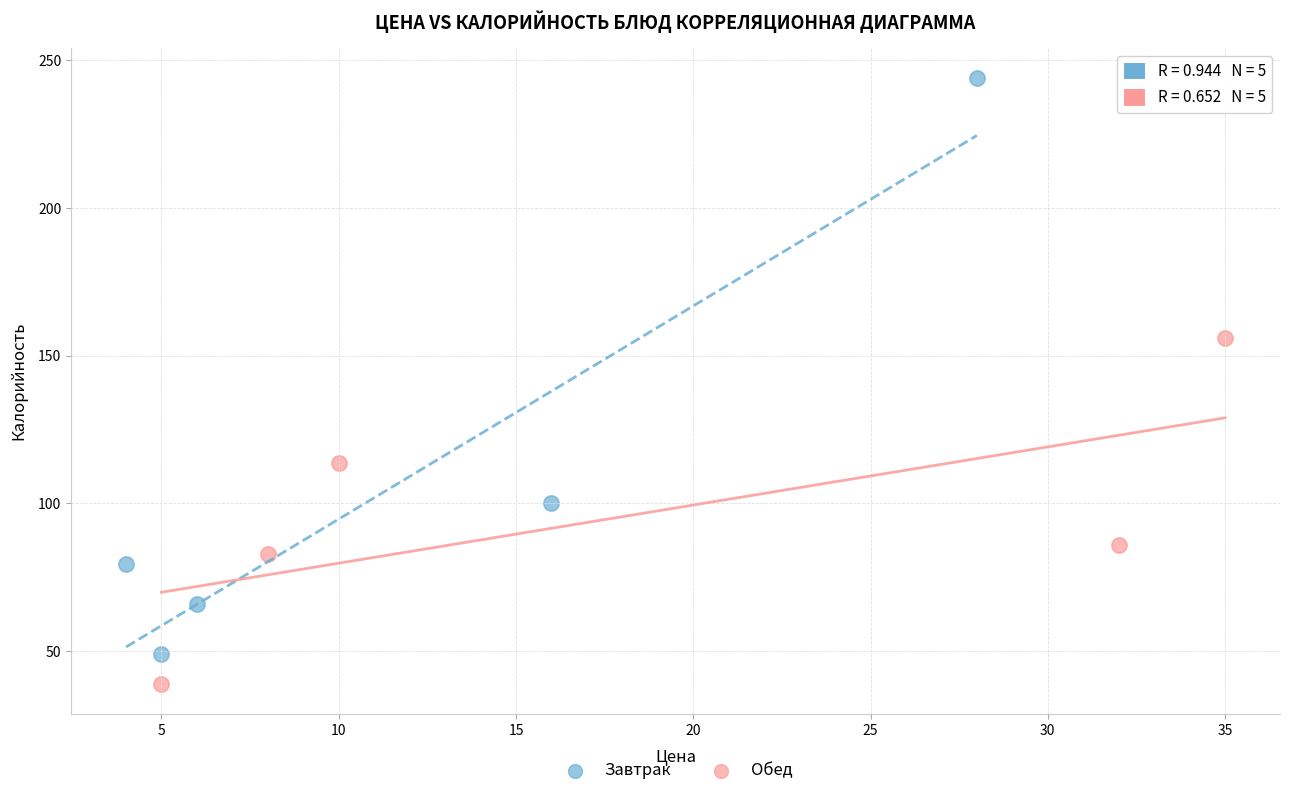

Which series has the largest Y range (max minus min)?

Завтрак